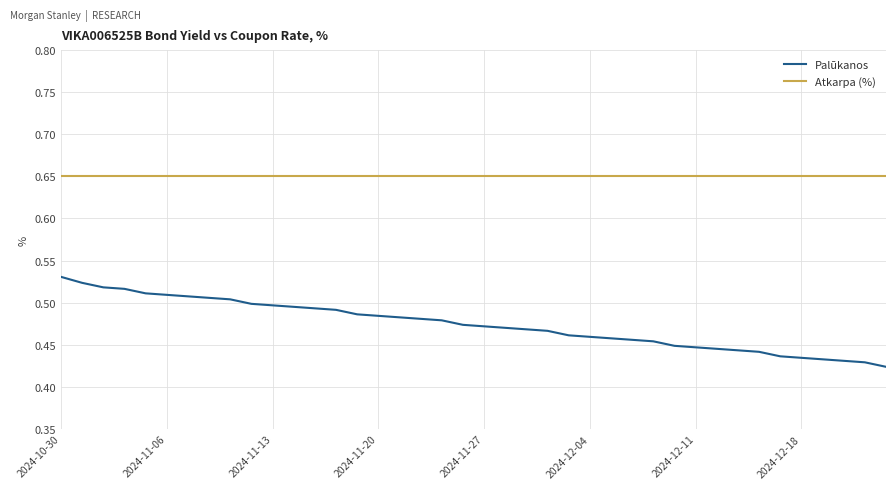

Which series has the largest total across all categories?

Atkarpa (%)